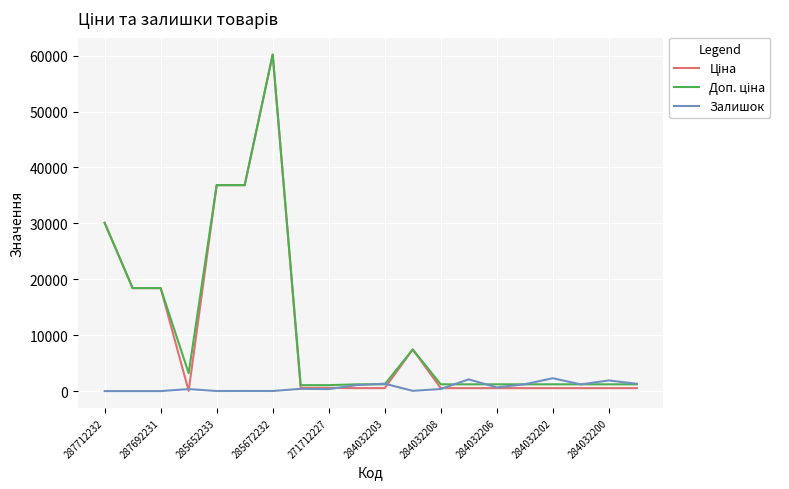

What is the maximum value shown in the chart?

60205.6